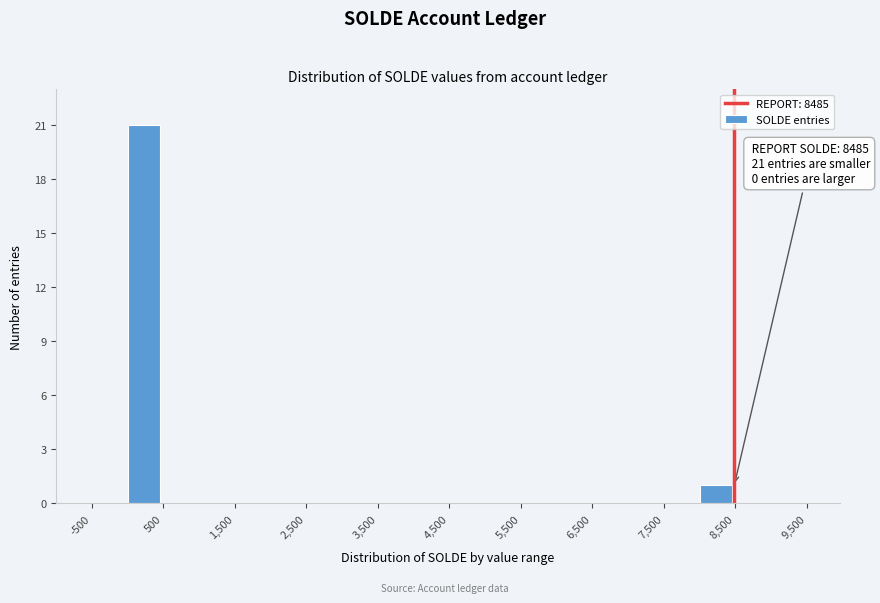

Which range on the x-axis has the tallest bar?

0 to 500